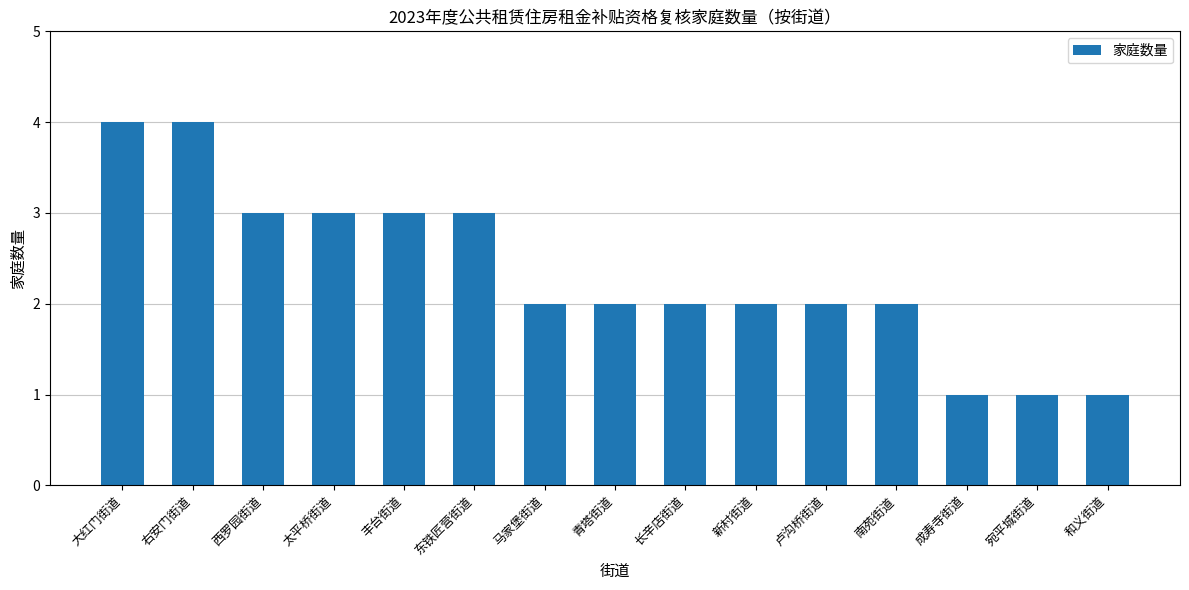

Read the value at 马家堡街道.

2